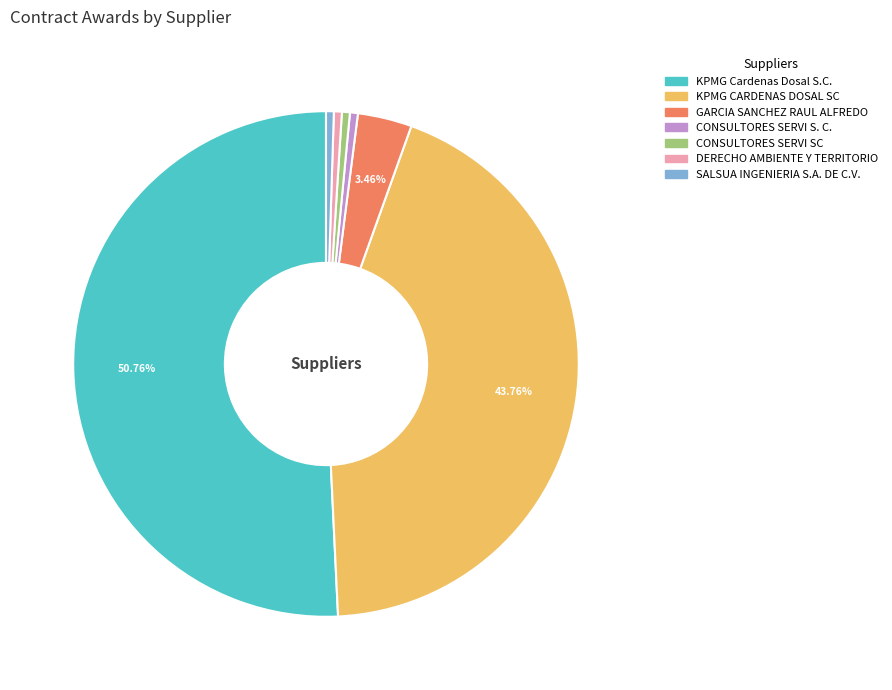

Is there any slice that represents more than half of the pie?

Yes